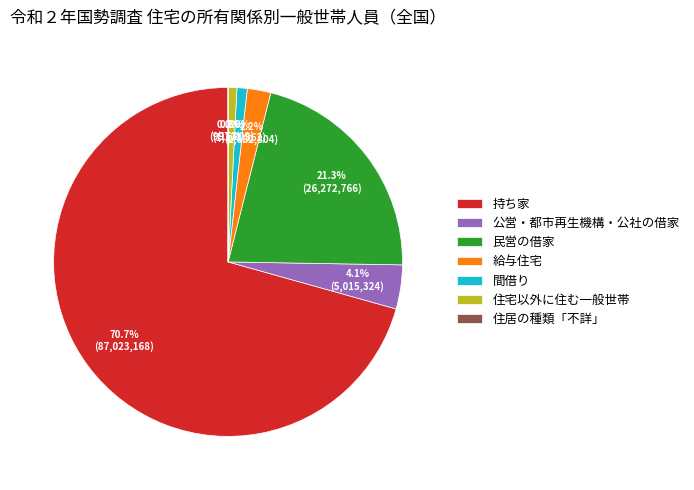

What percentage is NOT represented by 民営の借家?

78.7%